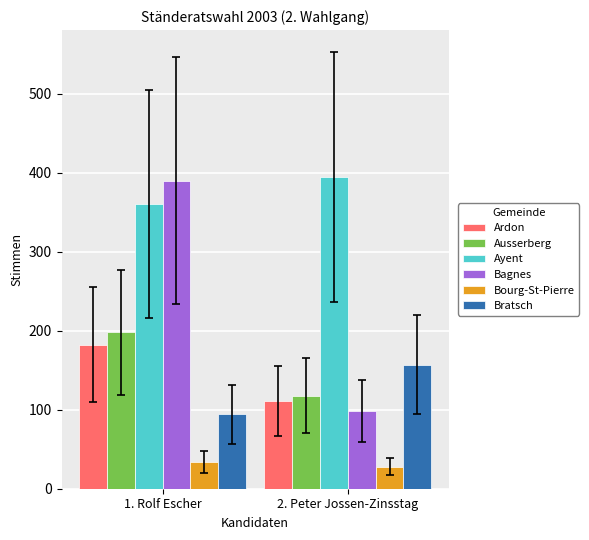

What is the total value across all series at 1. Rolf Escher?

1259